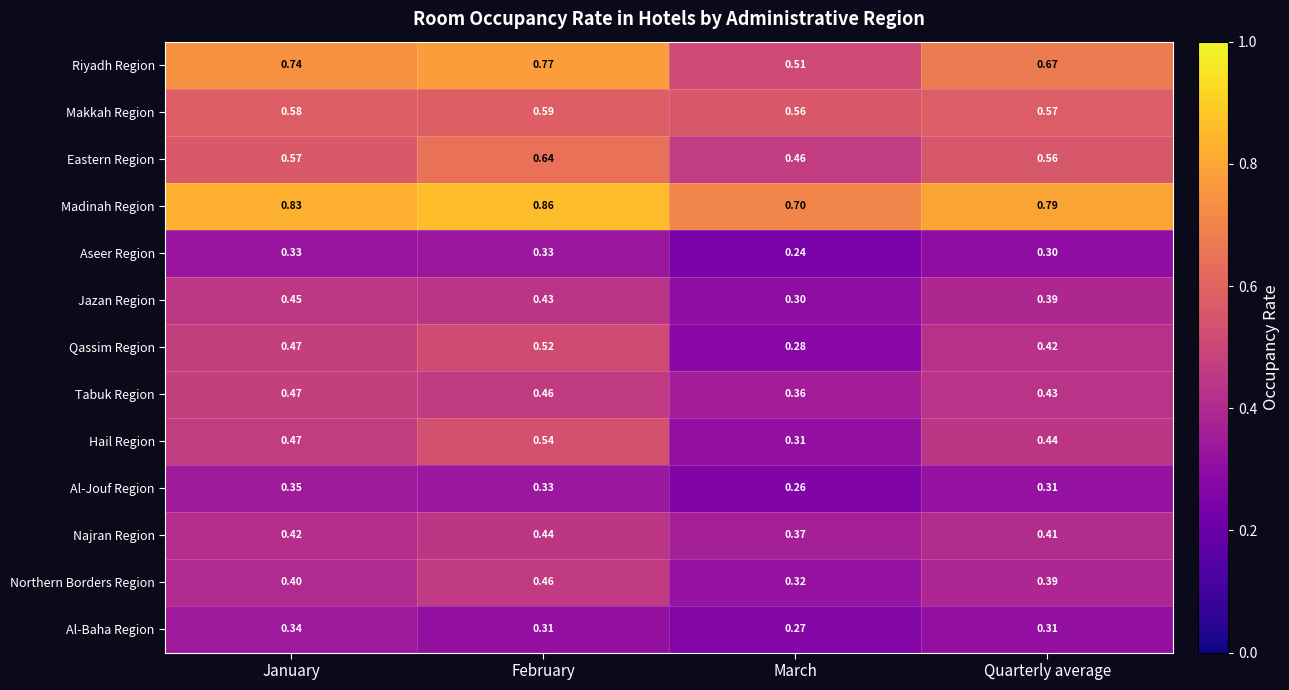

At how many categories does at least one series exceed 0?

4